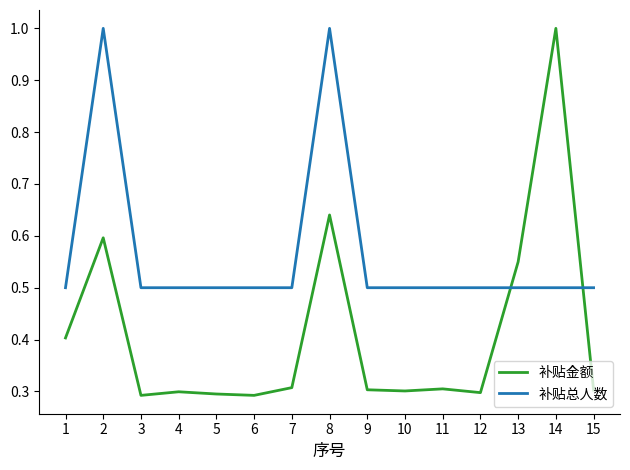

At which label does 补贴金额 reach its peak?

14